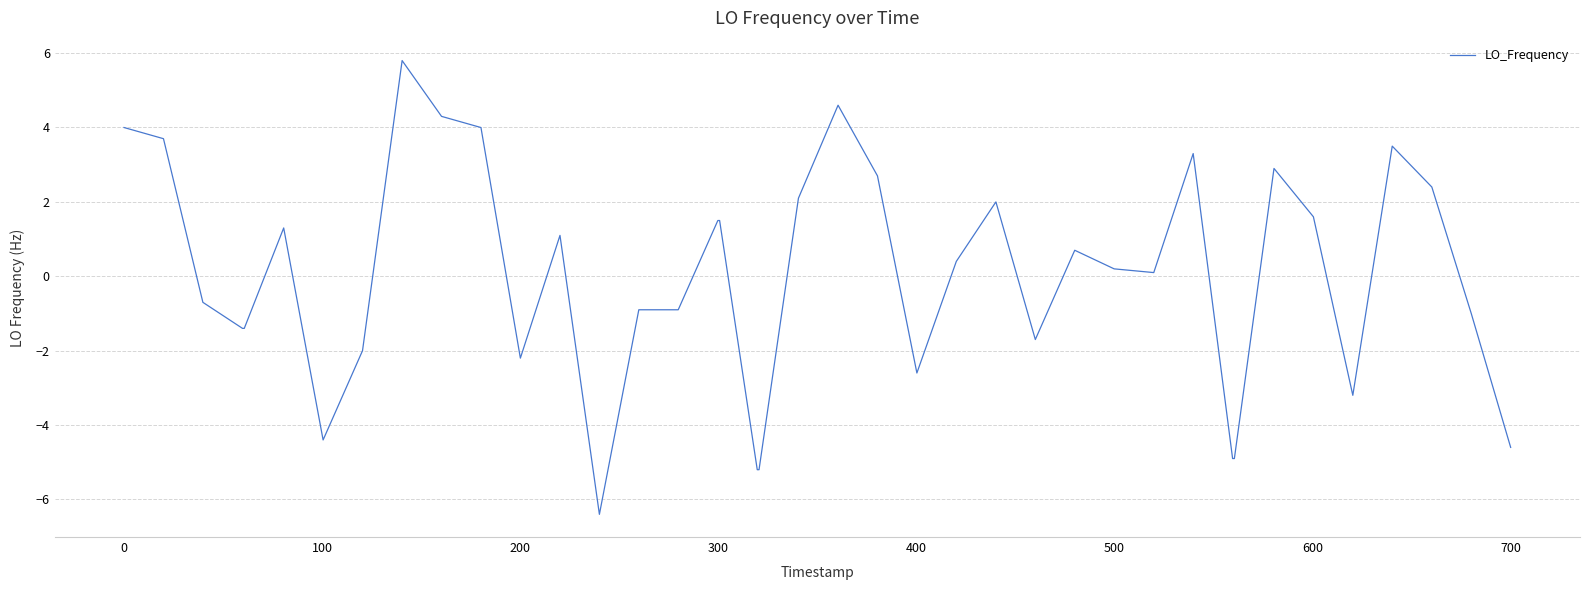

What is the difference between the maximum and minimum values?

12.2